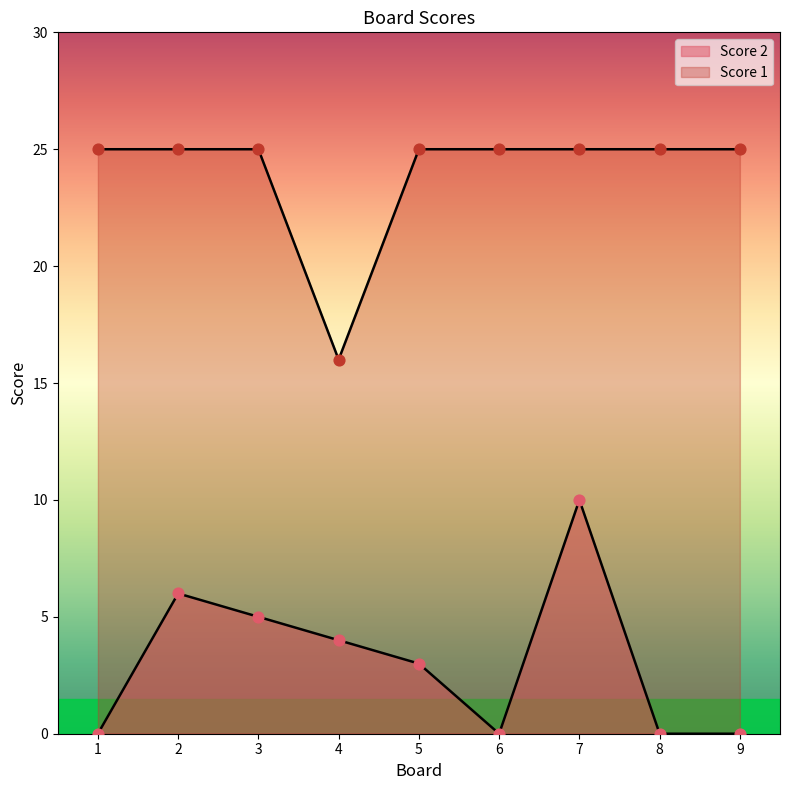

What is the total value across all series at 6?

25